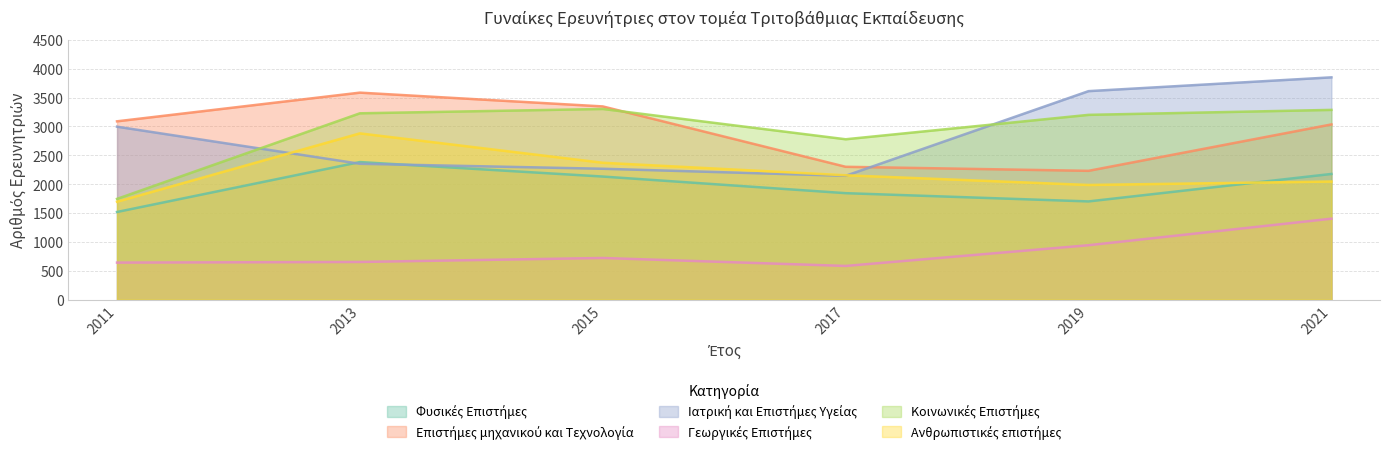

Is the value of Φυσικές Επιστήμες at 2011 greater than the value of Επιστήμες μηχανικού και Τεχνολογία at 2021?

No